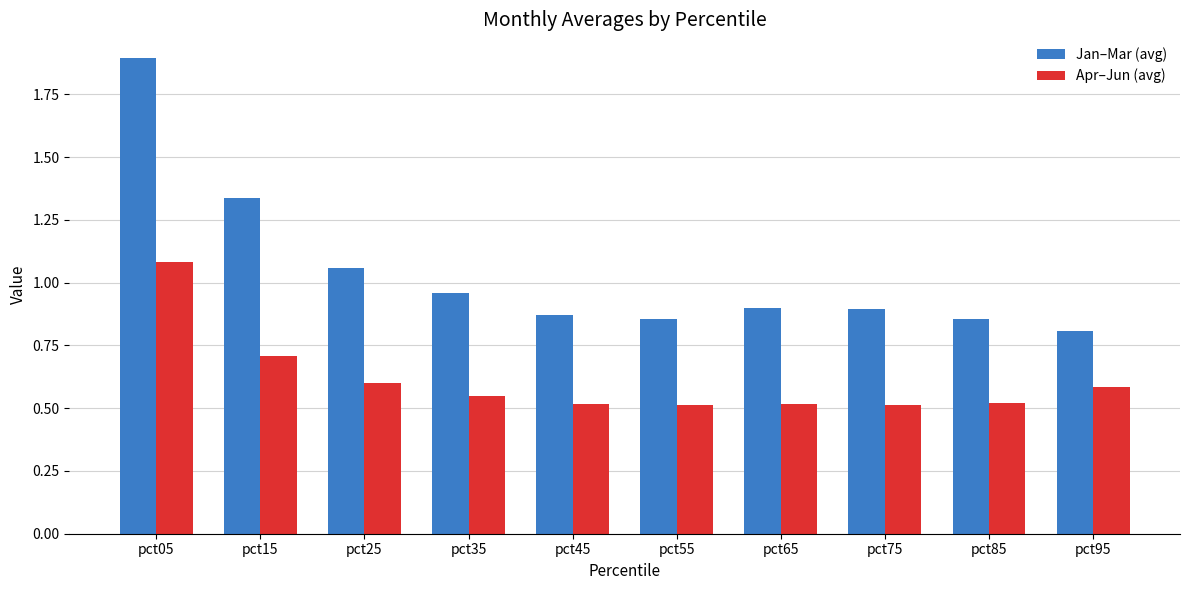

How many bars are there in total?

20